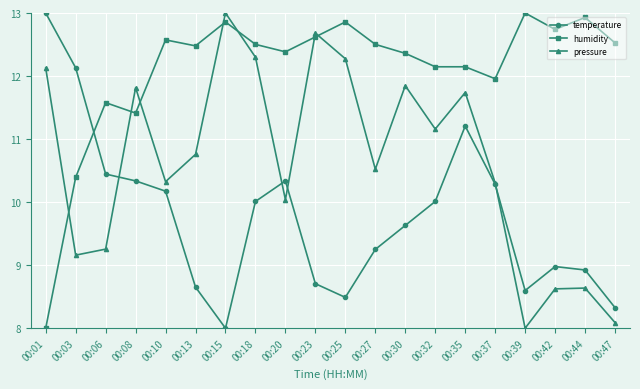

Which category has the highest value in the pressure series?

00:15